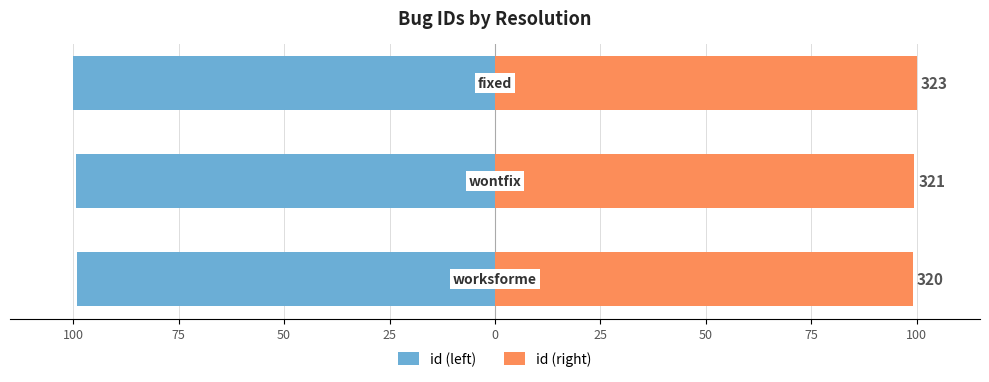

Between 100 and 50, which series saw the biggest shift?

id (left)